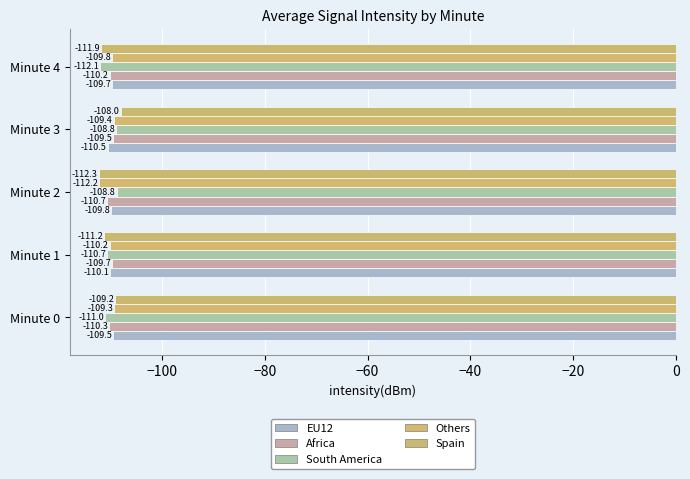

What is the highest value of the Spain series?

-108.0